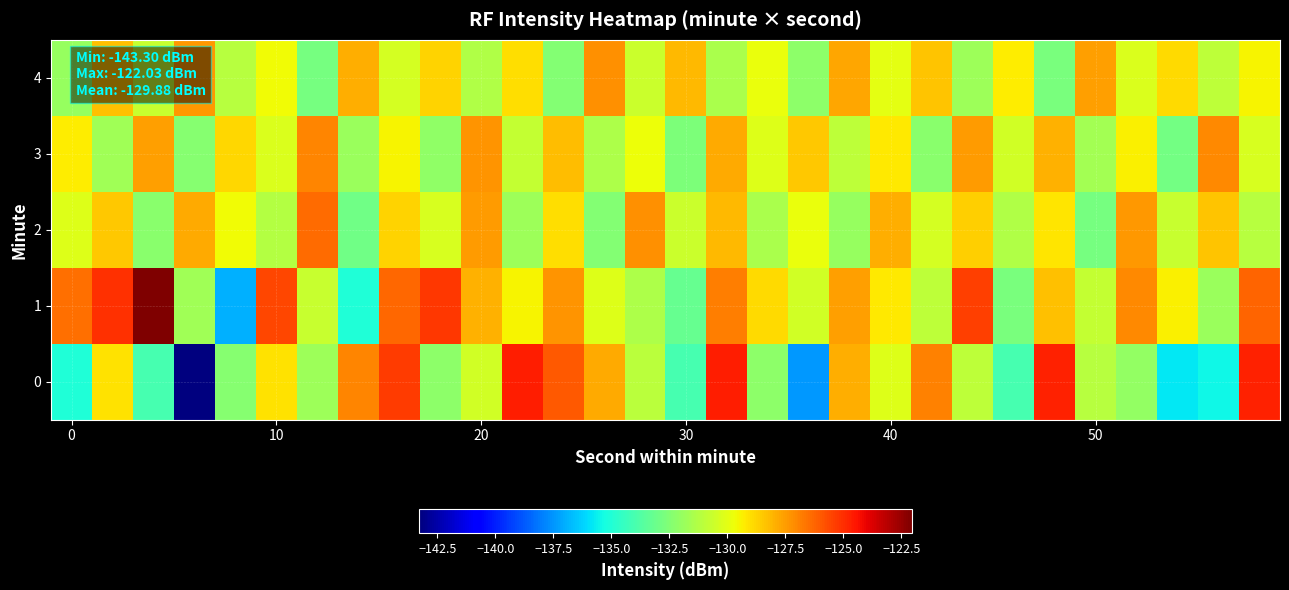

Reading right to left, transcribe all the data shown in this chart.

0: -124.7	-135.4	-135.8	-132.0	-131.1	-124.8	-134.1	-130.9	-126.9	-130.1	-127.9	-137.4	-132.2	-124.7	-134.0	-131.1	-127.8	-126.0	-124.7	-130.4	-132.2	-125.3	-127.0	-131.8	-129.1	-132.4	-143.3	-134.1	-129.0	-135.0
1: -126.2	-131.9	-129.4	-127.1	-130.8	-128.3	-132.7	-125.4	-131.0	-129.2	-127.6	-130.5	-128.9	-126.8	-133.2	-131.4	-130.1	-127.3	-129.5	-128.0	-125.2	-126.3	-135.1	-130.8	-125.6	-137.0	-131.7	-122.0	-125.1	-126.5
2: -131.1	-128.4	-130.7	-127.4	-132.8	-129.1	-131.3	-128.6	-130.4	-127.9	-132.0	-129.8	-131.5	-128.1	-130.6	-127.2	-132.5	-129.0	-131.8	-127.5	-130.3	-128.7	-133.0	-126.4	-131.2	-129.6	-127.8	-132.3	-128.5	-130.1
3: -130.3	-127.1	-132.9	-129.4	-131.6	-128.0	-130.5	-127.5	-132.3	-129.2	-131.0	-128.5	-130.1	-127.8	-132.6	-129.7	-131.4	-128.2	-130.8	-127.3	-132.1	-129.5	-131.9	-127.0	-130.2	-128.8	-132.4	-127.6	-131.7	-129.3
4: -129.5	-131.0	-128.9	-130.2	-127.6	-132.7	-129.3	-131.8	-128.4	-130.0	-127.7	-132.2	-129.8	-131.5	-128.1	-130.6	-127.2	-132.5	-129.0	-131.3	-128.7	-130.4	-127.9	-132.8	-129.6	-131.1	-127.4	-130.7	-128.3	-132.0